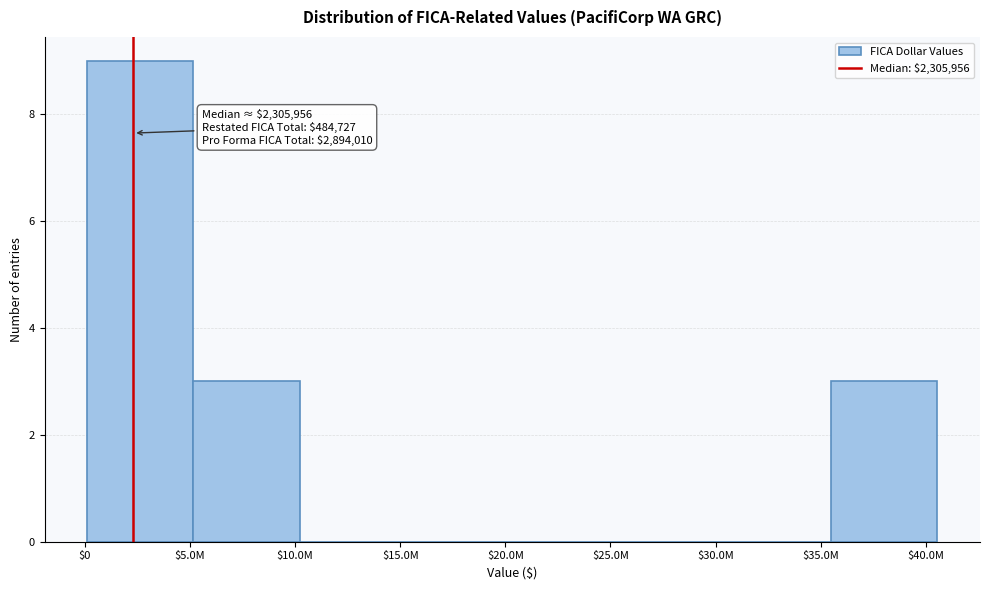

What is the approximate value at $10.0M?

3